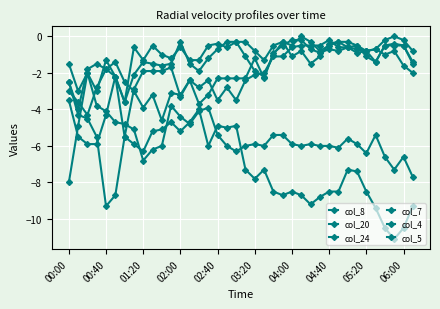

Count the number of data series in this chart.

6